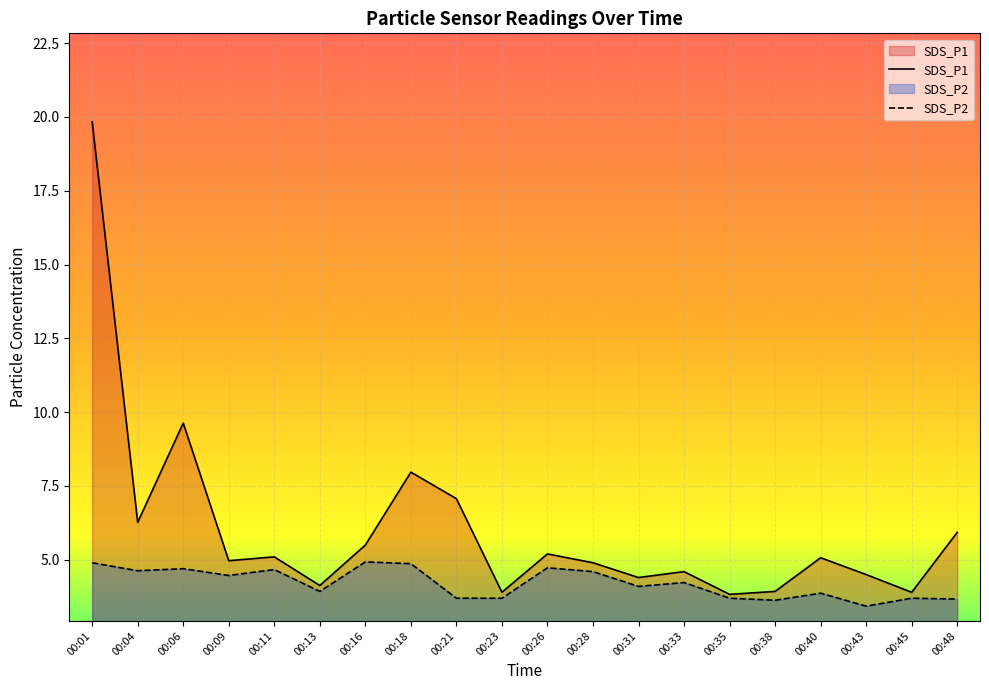

How many data points in SDS_P2 are less than 4?

9